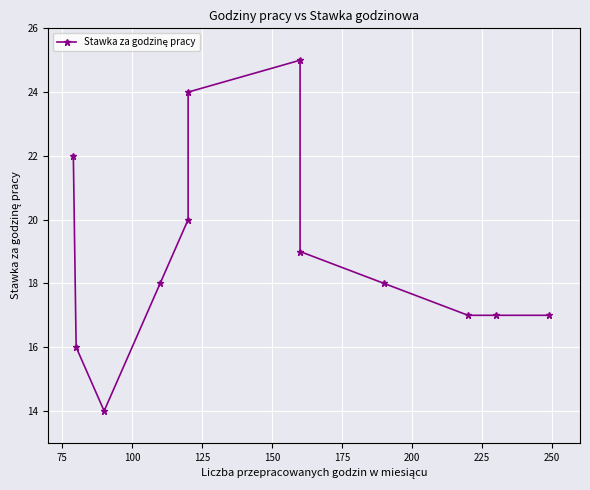

Reading left to right, what are all the values shown in this chart?

22	16	14	18	20	24	25	19	18	17	17	17